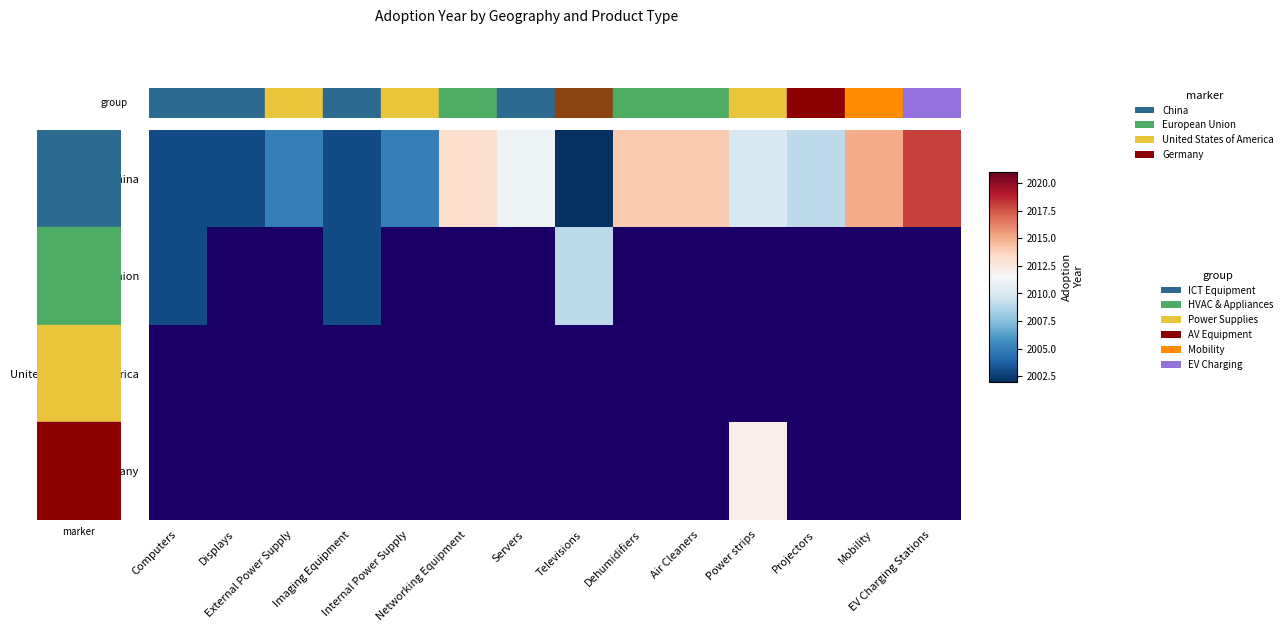

List the series in order of their peak value, lowest first.

European Union, United States of America, Germany, China